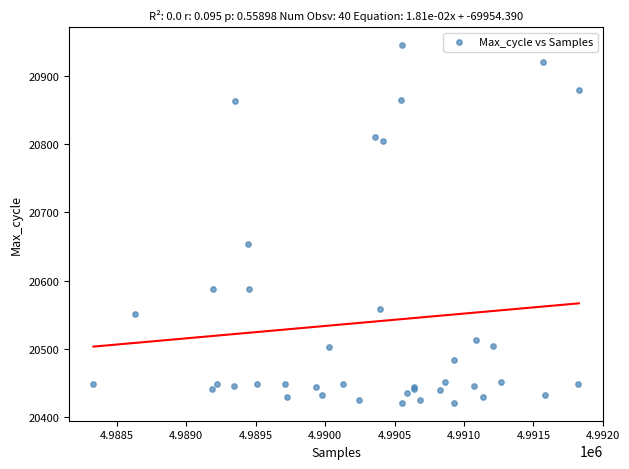

What Y value in the scatter plot is closest to 20683?

20654